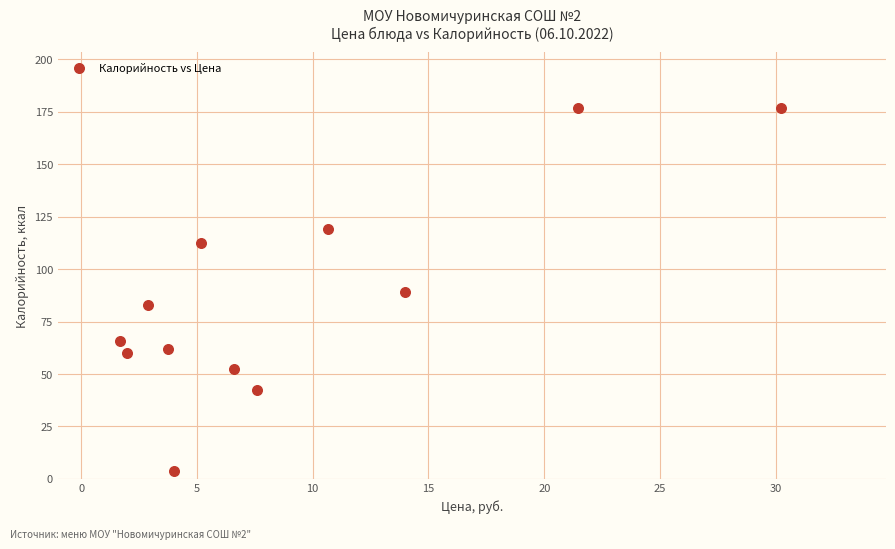

What is the range of Y values (max minus min)?

173.4